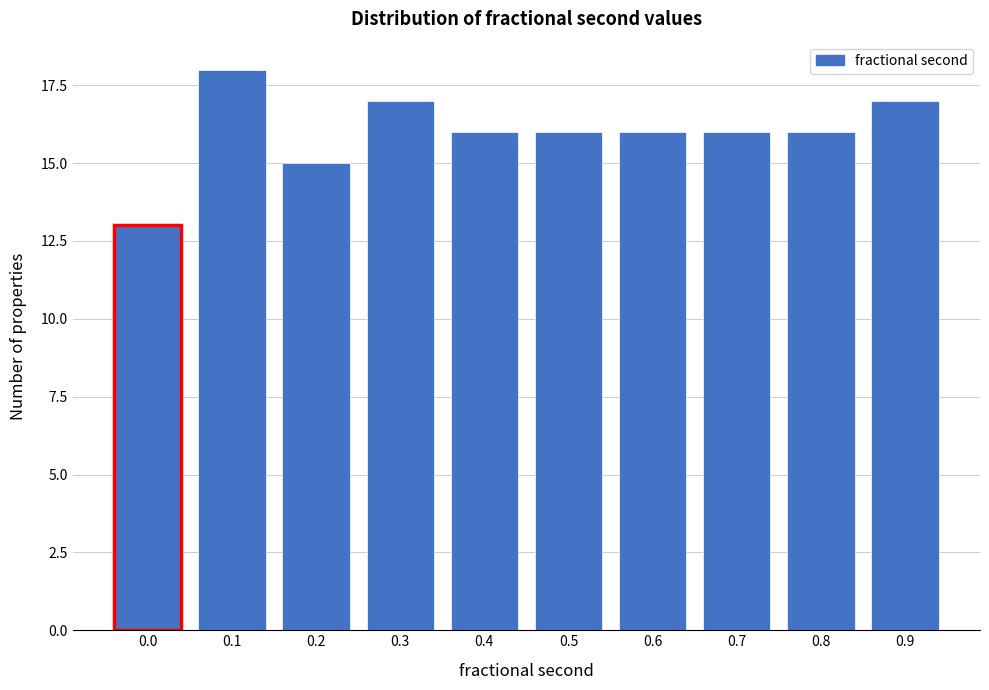

Reading left to right, what are all the values shown in this chart?

13	18	15	17	16	16	16	16	16	17